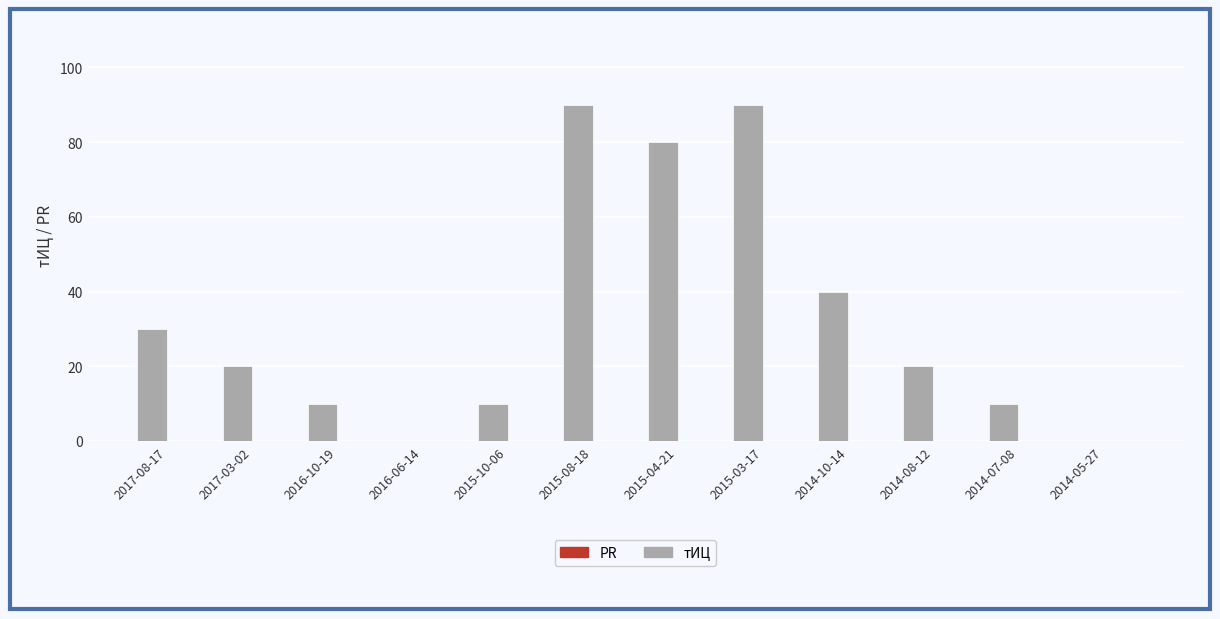

What is the maximum value shown in the chart?

90